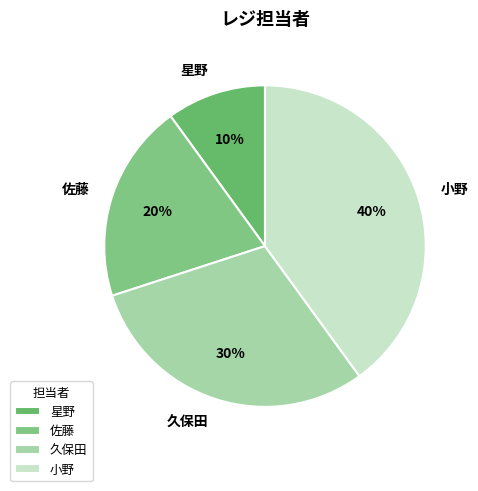

The 久保田 slice represents 30% of the pie. True or false?

True